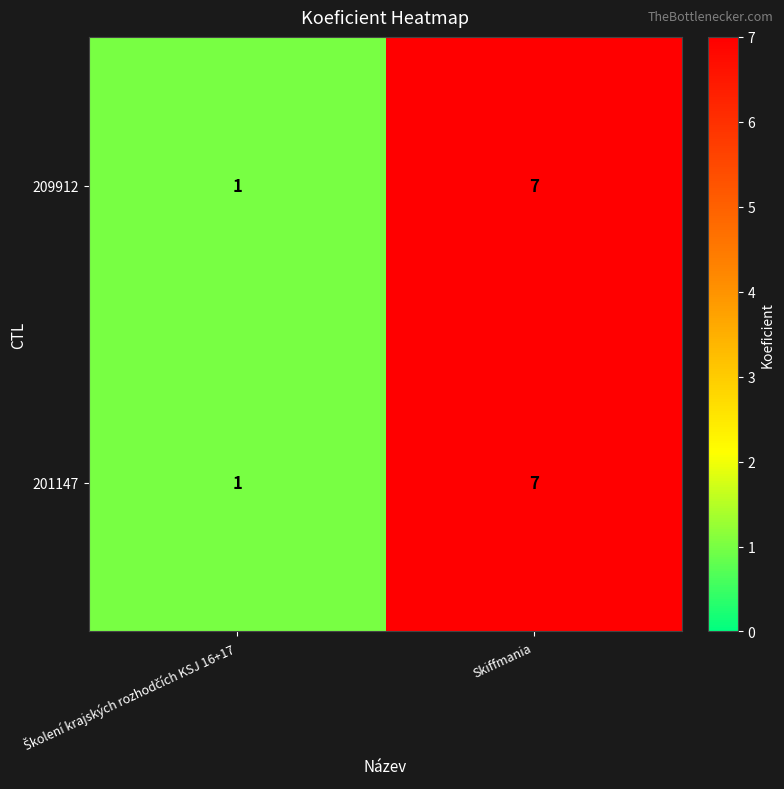

What is the sum of all 201147 values?

8